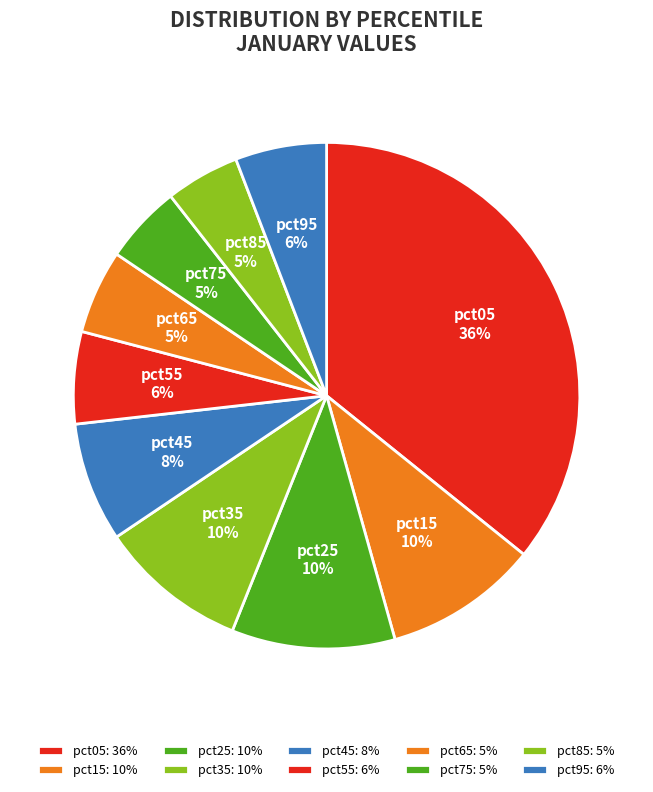

Does any single category account for the majority?

No